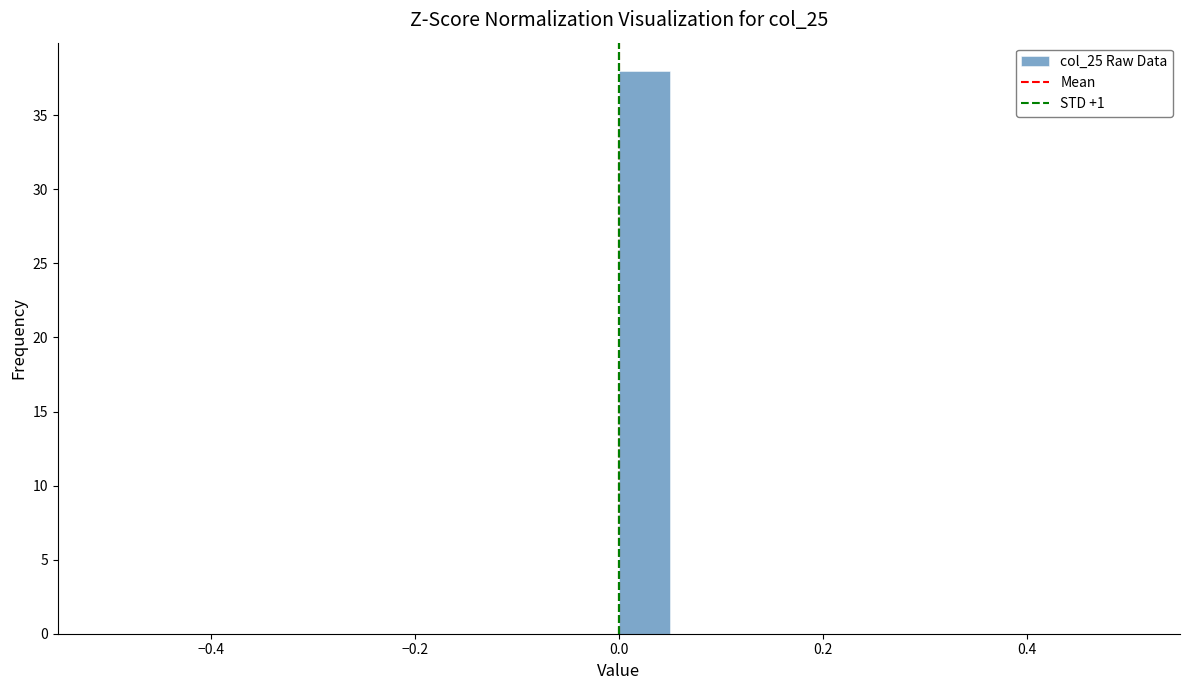

Read against the x-axis, roughly where is the centre of the tallest bar?

0.02